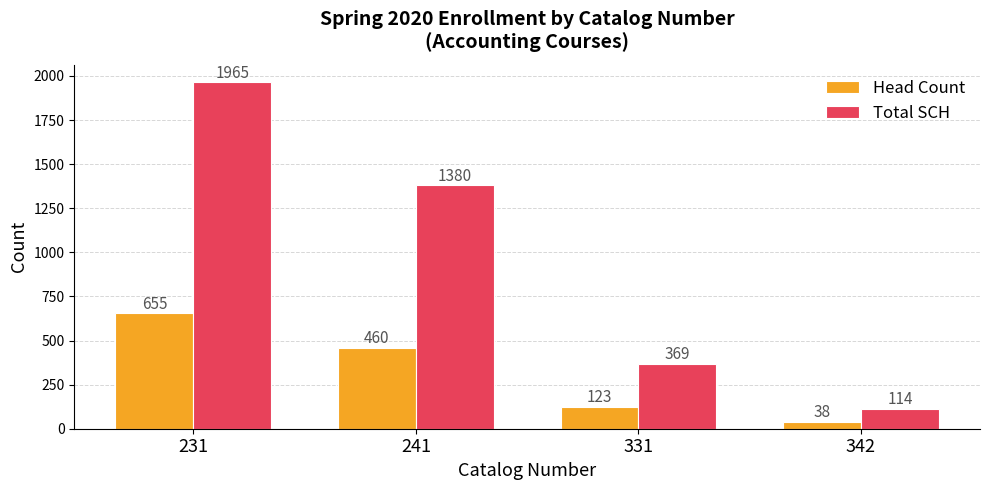

What is the minimum value for Head Count?

38